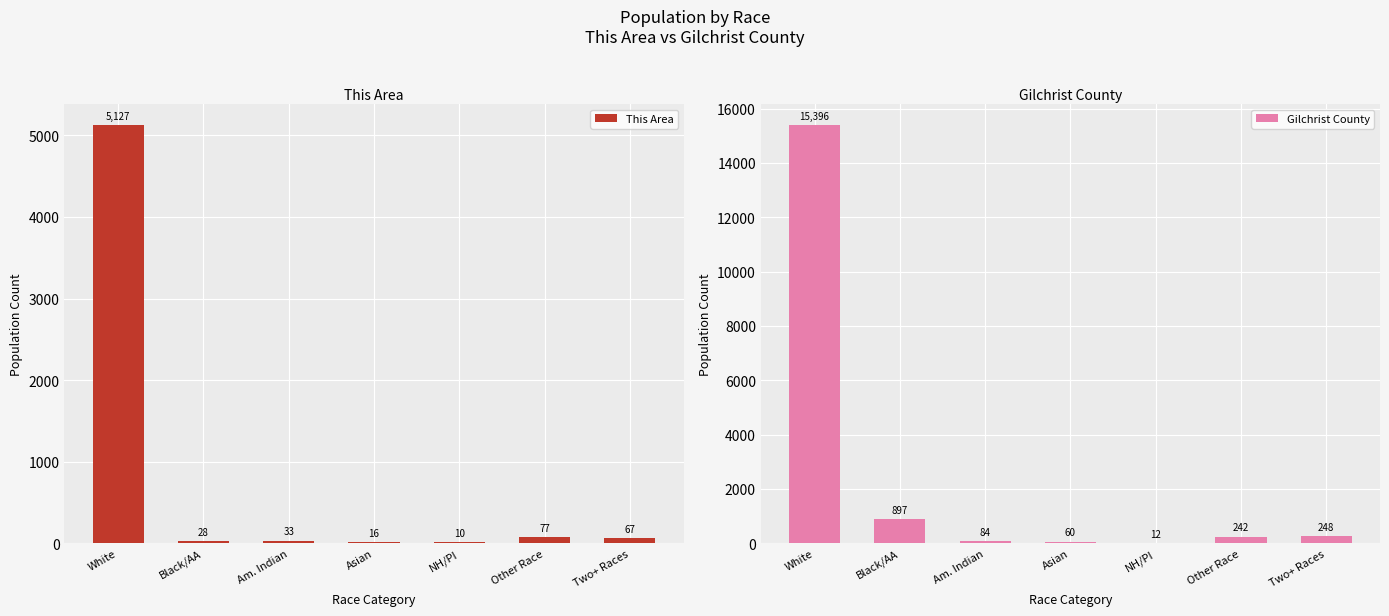

Which series has the largest total across all categories?

Gilchrist County